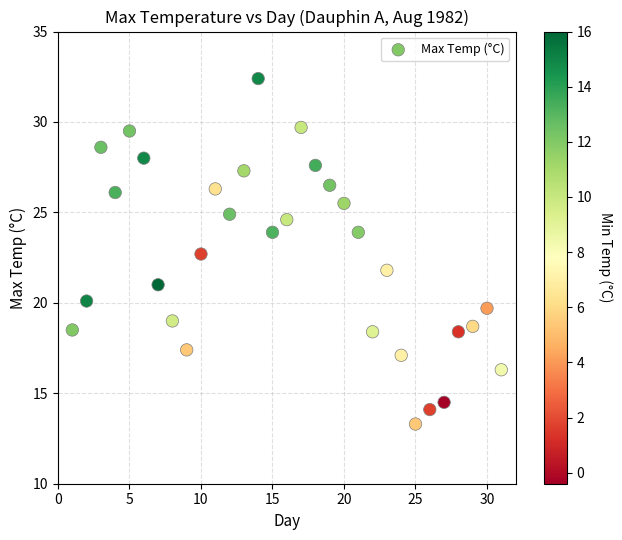

What is the range of Y values (max minus min)?

19.1